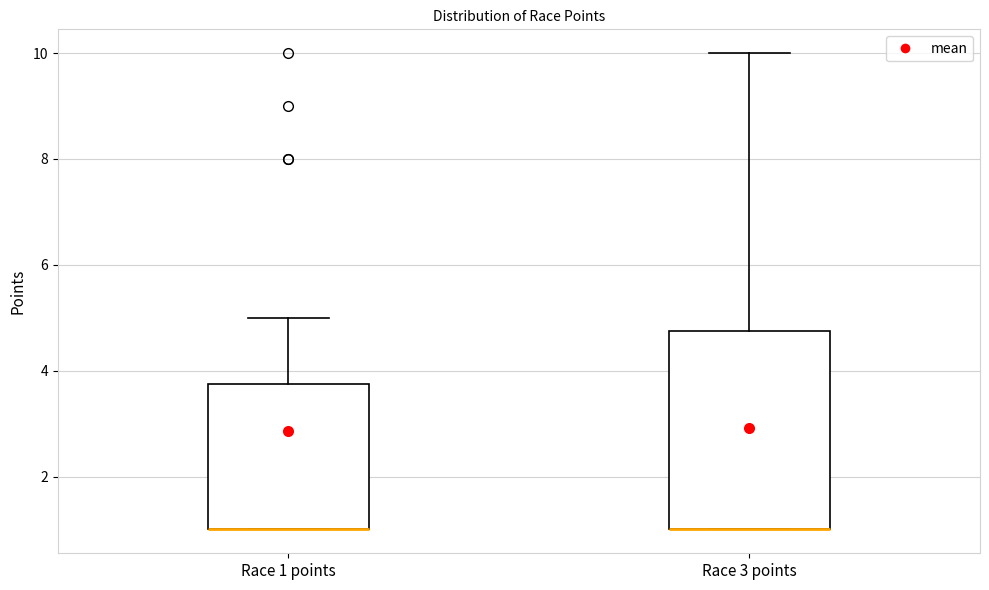

Which box is the tallest, from its lower edge to its upper edge?

Race 3 points